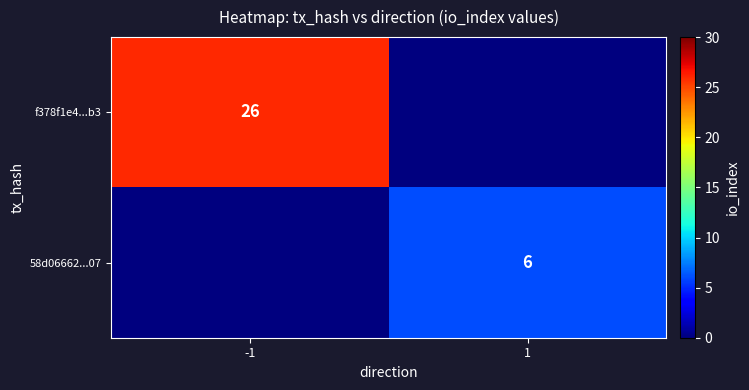

True or false: 58d06662...07 has a value of 10 at 1.

False